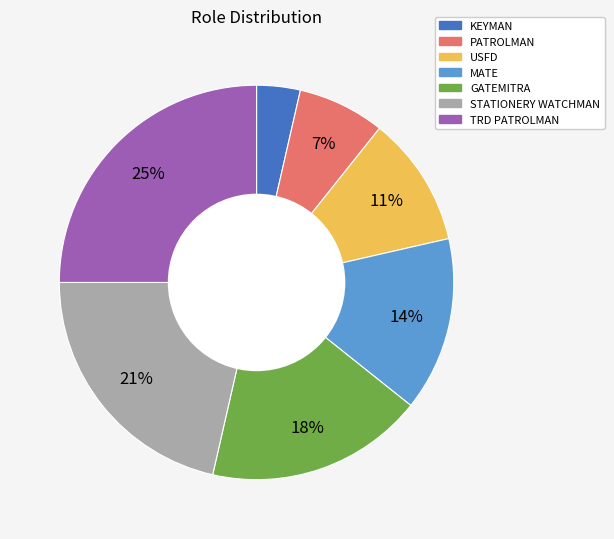

Rank the categories by value from lowest to highest.

KEYMAN, PATROLMAN, USFD, MATE, GATEMITRA, STATIONERY WATCHMAN, TRD PATROLMAN